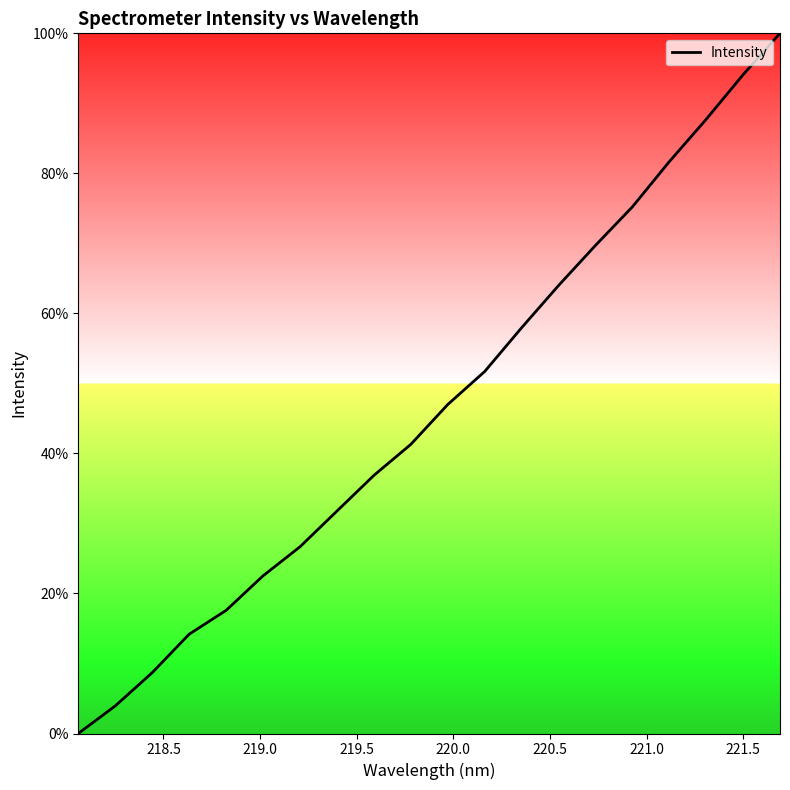

What is the difference between the maximum and minimum values?

100.0